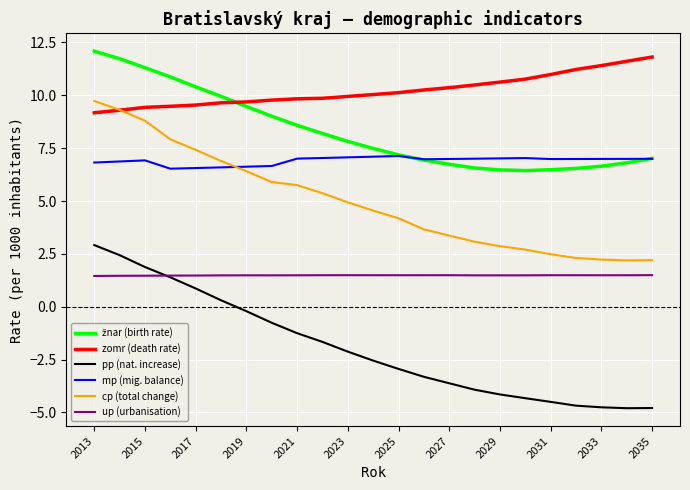

True or false: cp (total change) and up (urbanisation) cross at least once.

False